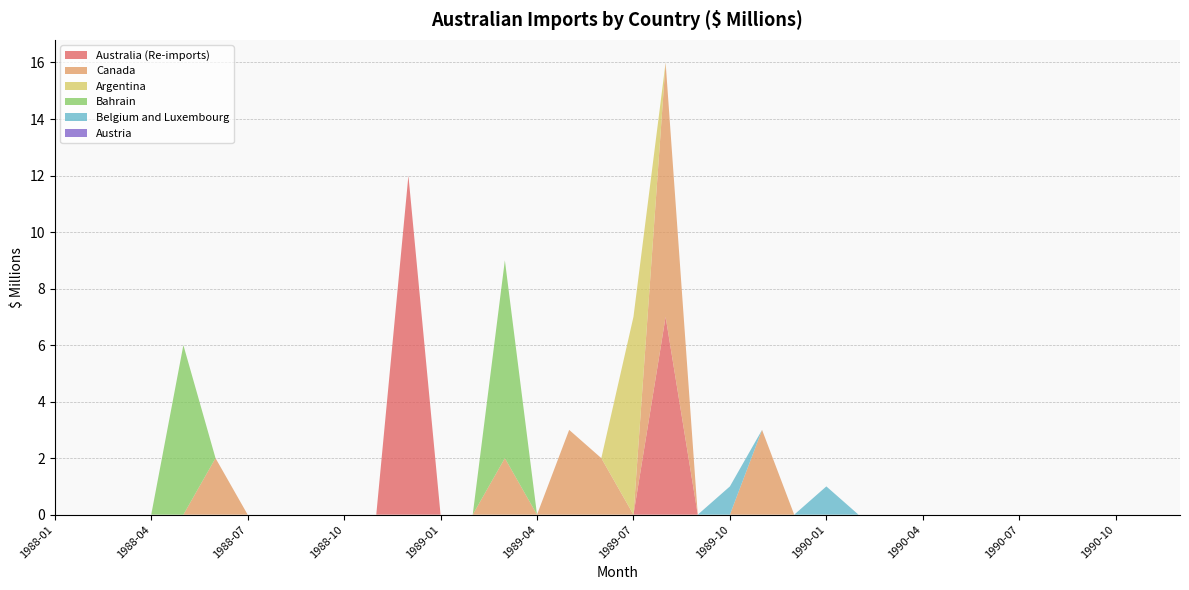

Reading left to right, what are all the values shown in this chart?

Australia (Re-imports): 0	0	0	0	0	0	0	0	0	0	0	12	0	0	0	0	0	0	0	7	0	0	0	0	0	0	0	0	0	0	0	0	0	0	0	0
Canada: 0	0	0	0	0	2	0	0	0	0	0	0	0	0	2	0	3	2	0	9	0	0	3	0	0	0	0	0	0	0	0	0	0	0	0	0
Argentina: 0	0	0	0	0	0	0	0	0	0	0	0	0	0	0	0	0	0	7	0	0	0	0	0	0	0	0	0	0	0	0	0	0	0	0	0
Bahrain: 0	0	0	0	6	0	0	0	0	0	0	0	0	0	7	0	0	0	0	0	0	0	0	0	0	0	0	0	0	0	0	0	0	0	0	0
Belgium and Luxembourg: 0	0	0	0	0	0	0	0	0	0	0	0	0	0	0	0	0	0	0	0	0	1	0	0	1	0	0	0	0	0	0	0	0	0	0	0
Austria: 0	0	0	0	0	0	0	0	0	0	0	0	0	0	0	0	0	0	0	0	0	0	0	0	0	0	0	0	0	0	0	0	0	0	0	0